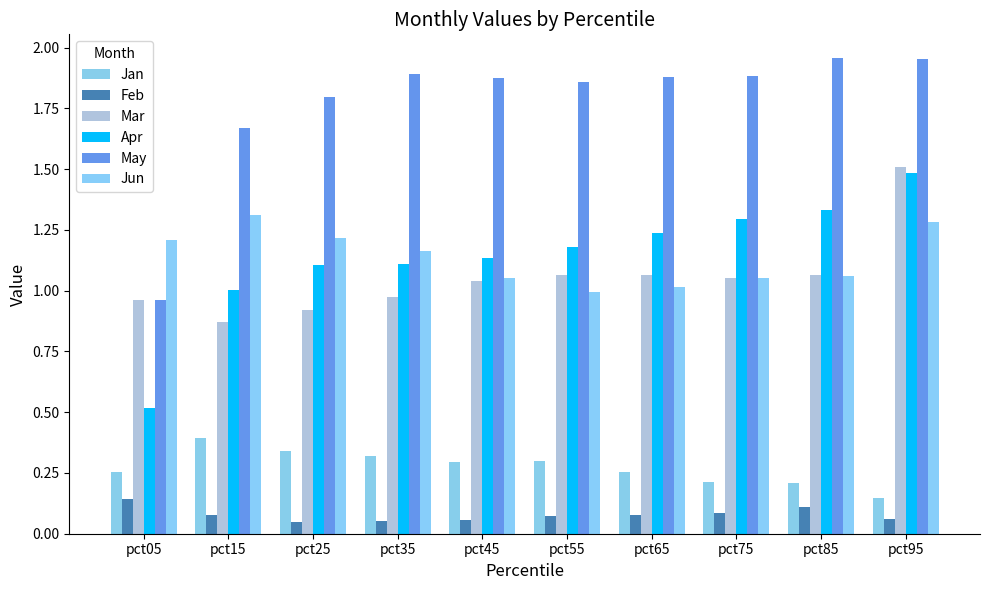

Where is Mar nearest to the value 1?

pct35